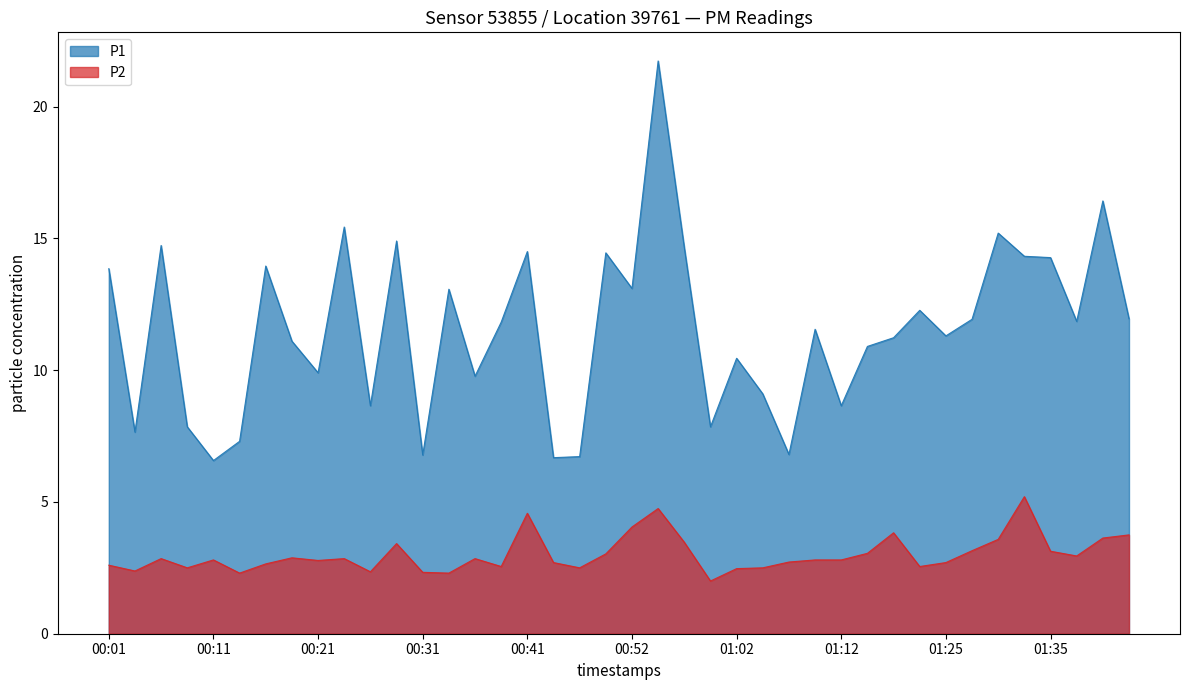

What is the label of the 14th point from the right?

01:07